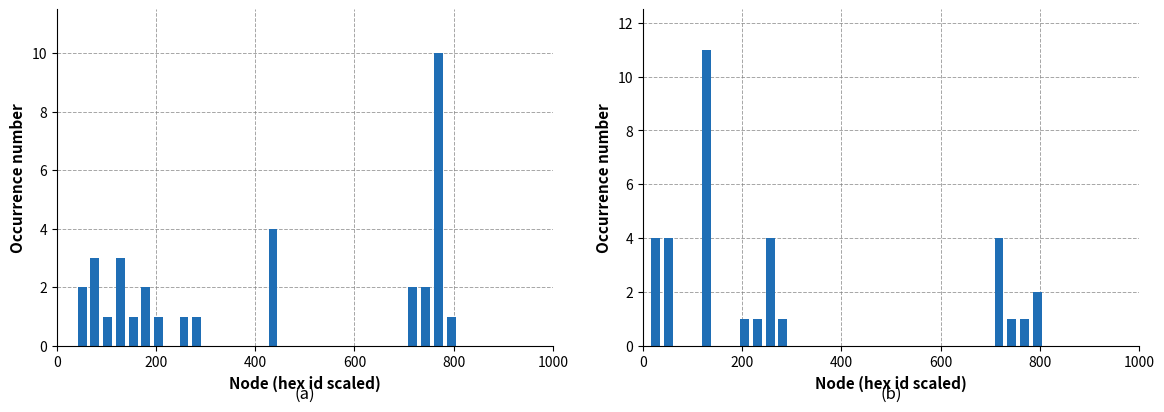

Does the chart contain stacked bars?

No